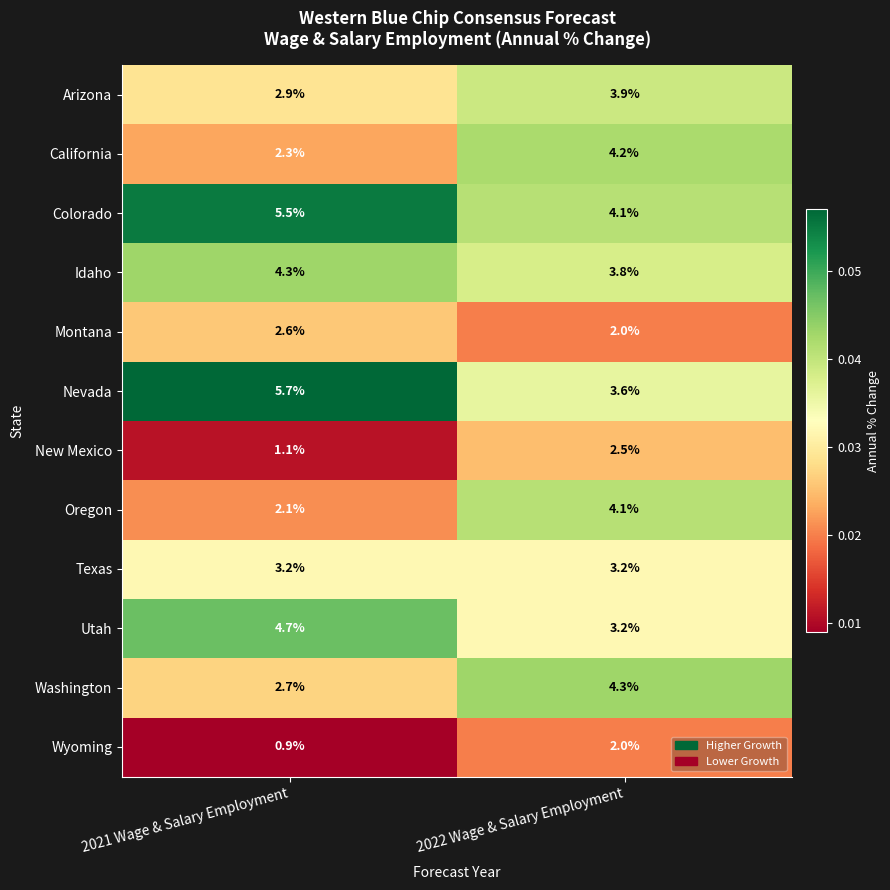

What is the greatest value displayed?

5.7